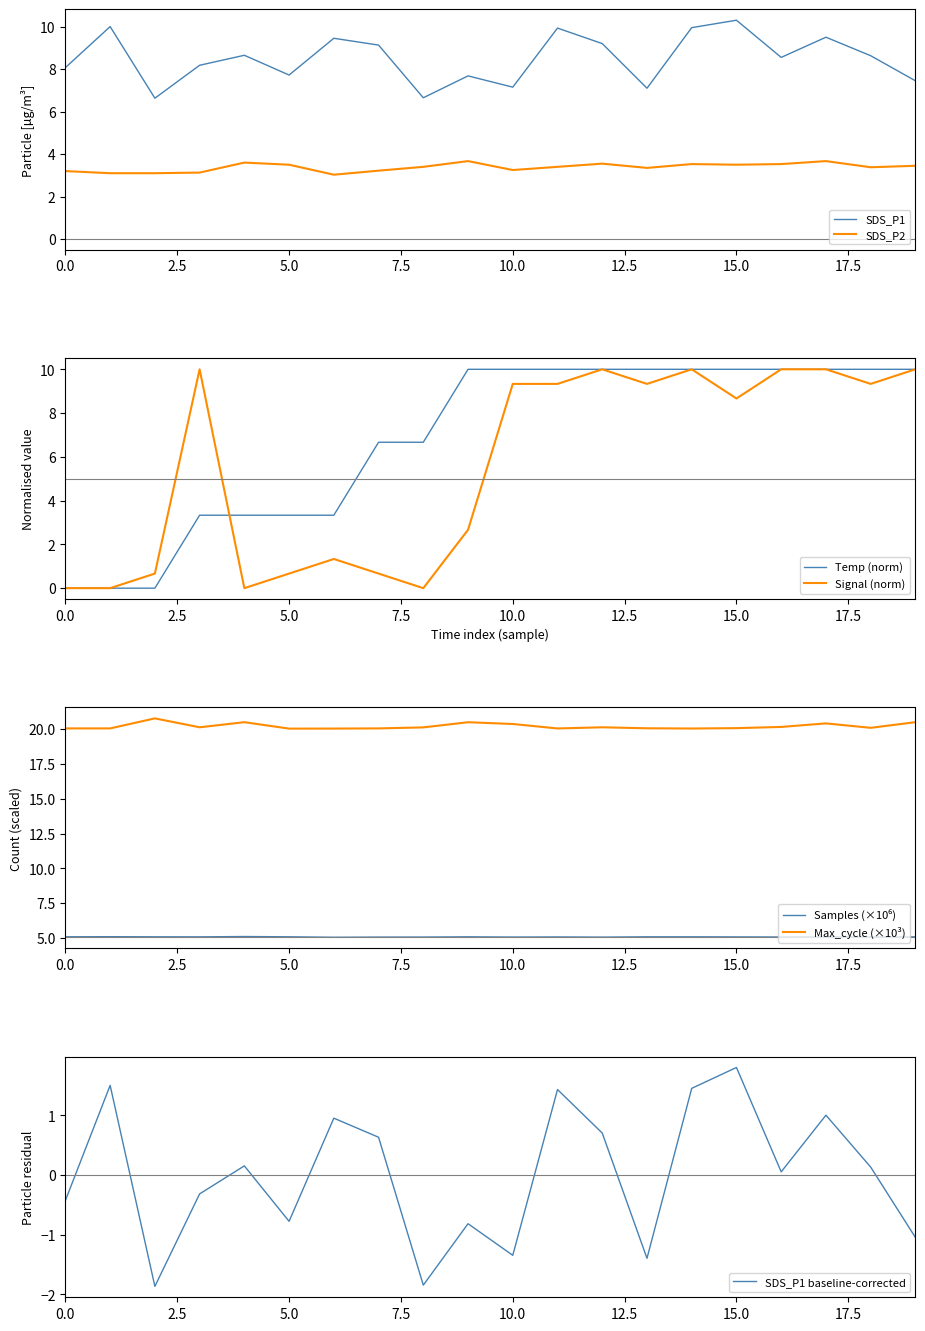

Is it true that SDS_P1 equals 8.1 at 0.0?

True